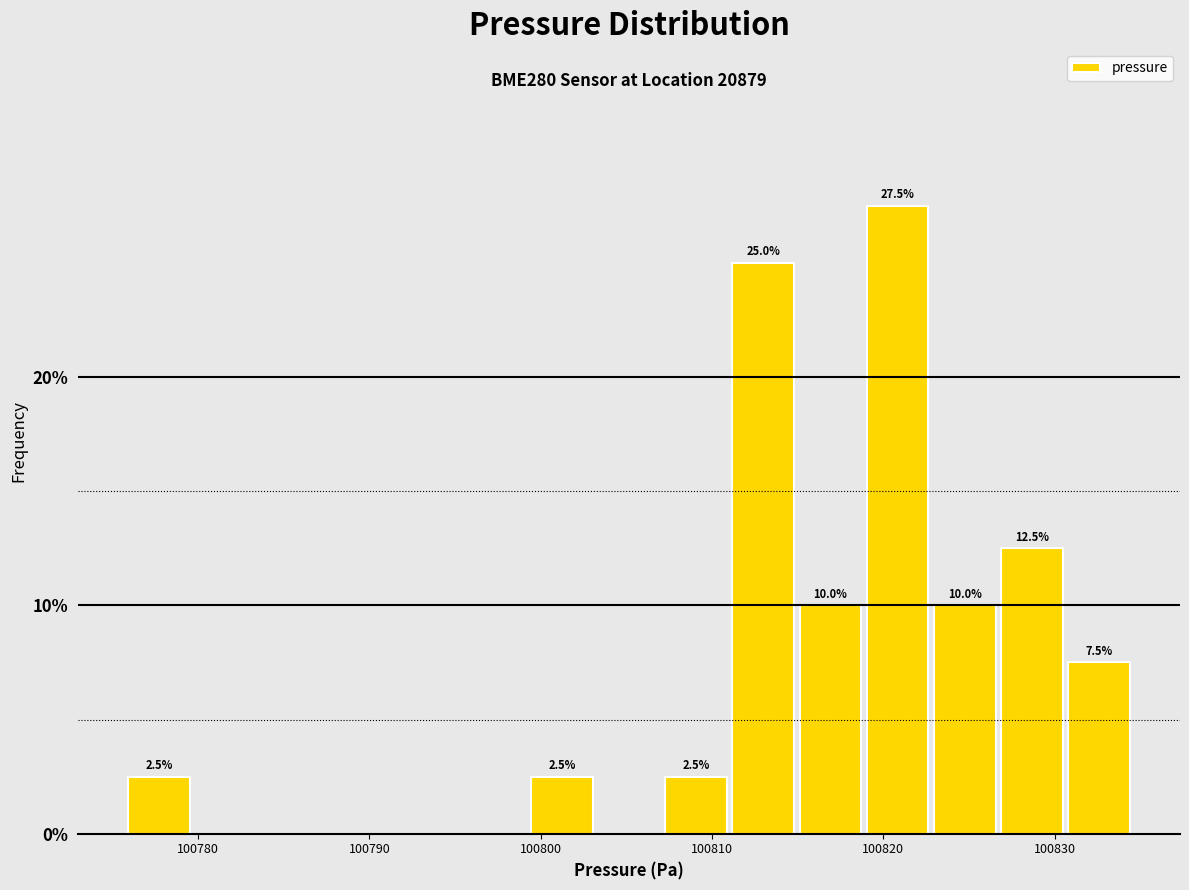

Read against the x-axis, roughly where is the centre of the tallest bar?

100821